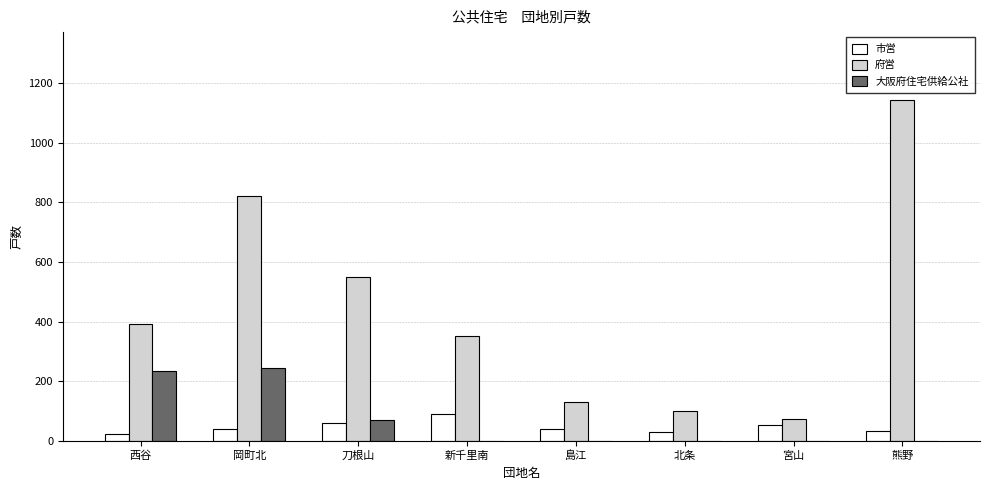

What is the greatest value displayed?

1142